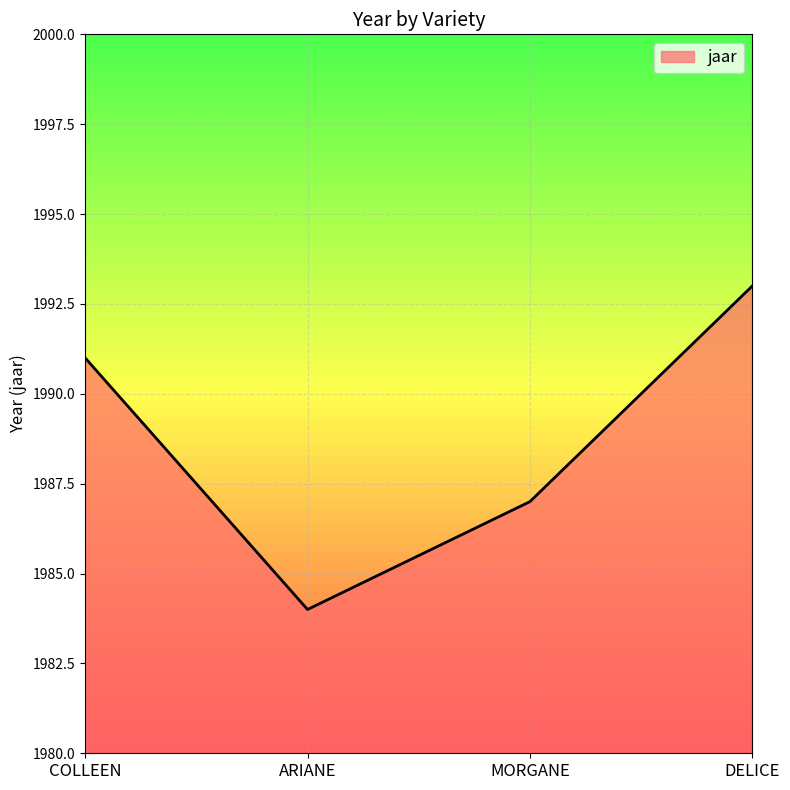

Rank the categories by value from lowest to highest.

ARIANE, MORGANE, COLLEEN, DELICE